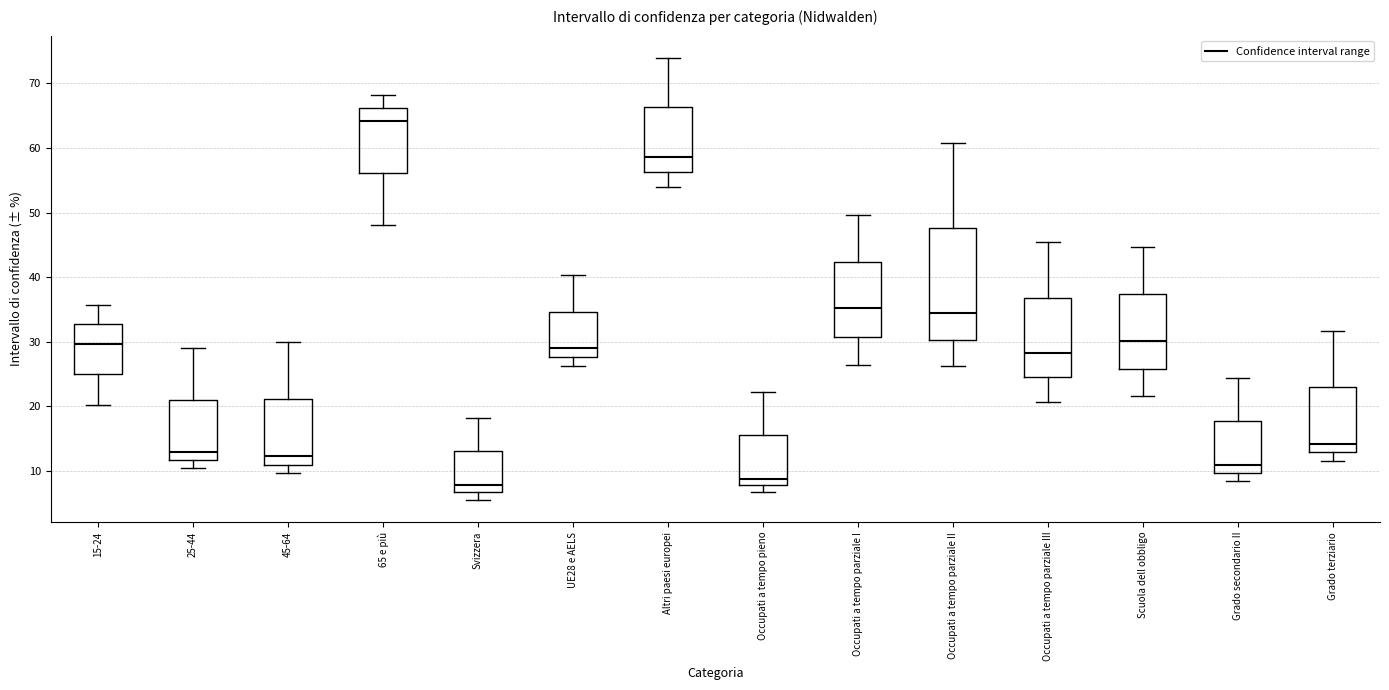

Which box has the highest median line?

65 e più